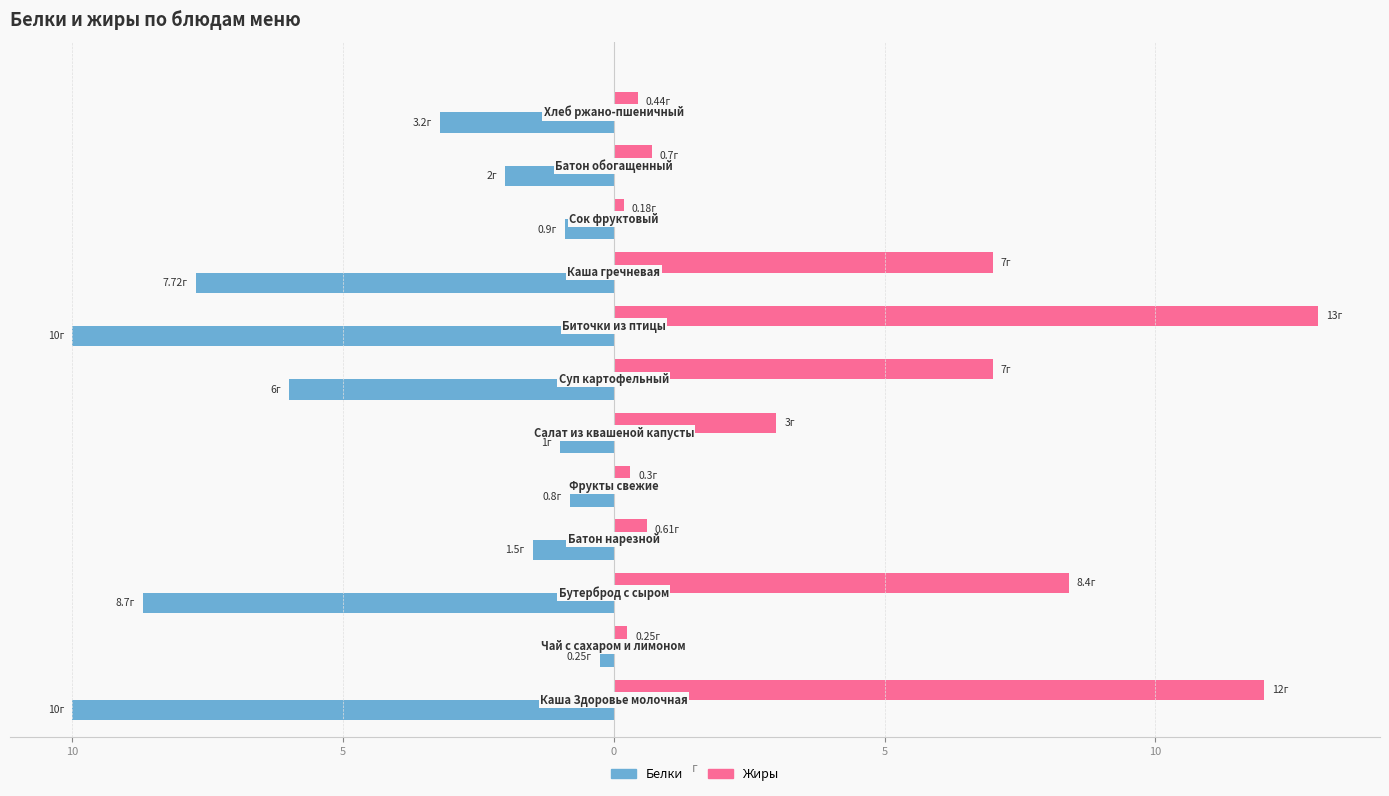

What are all the series names shown in the legend?

Белки, Жиры